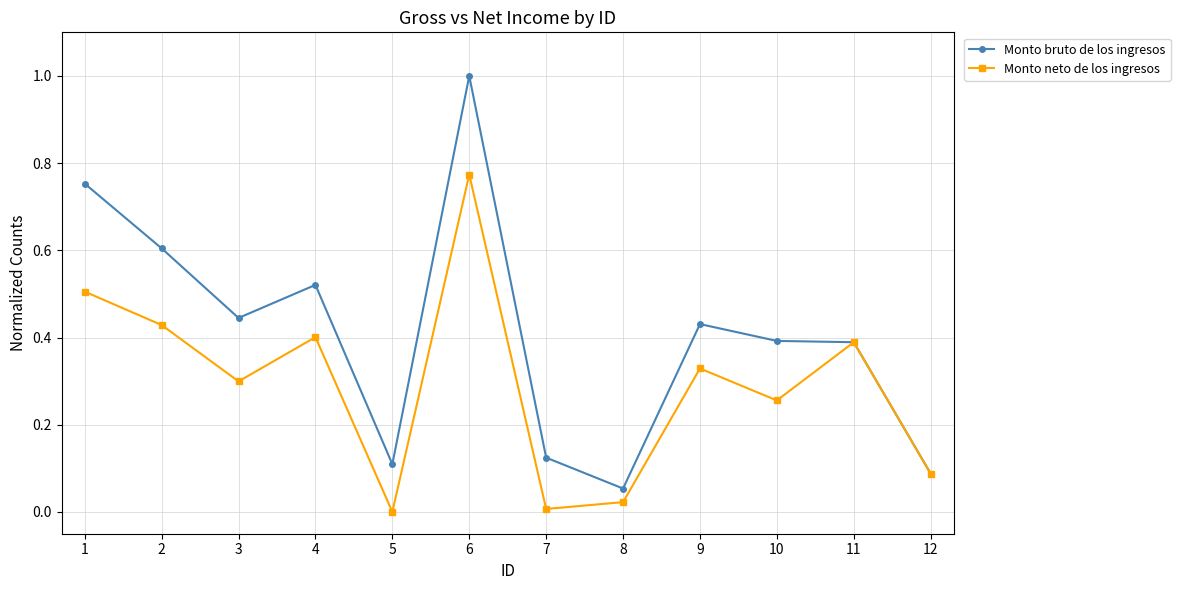

What is the greatest value displayed?

1.0